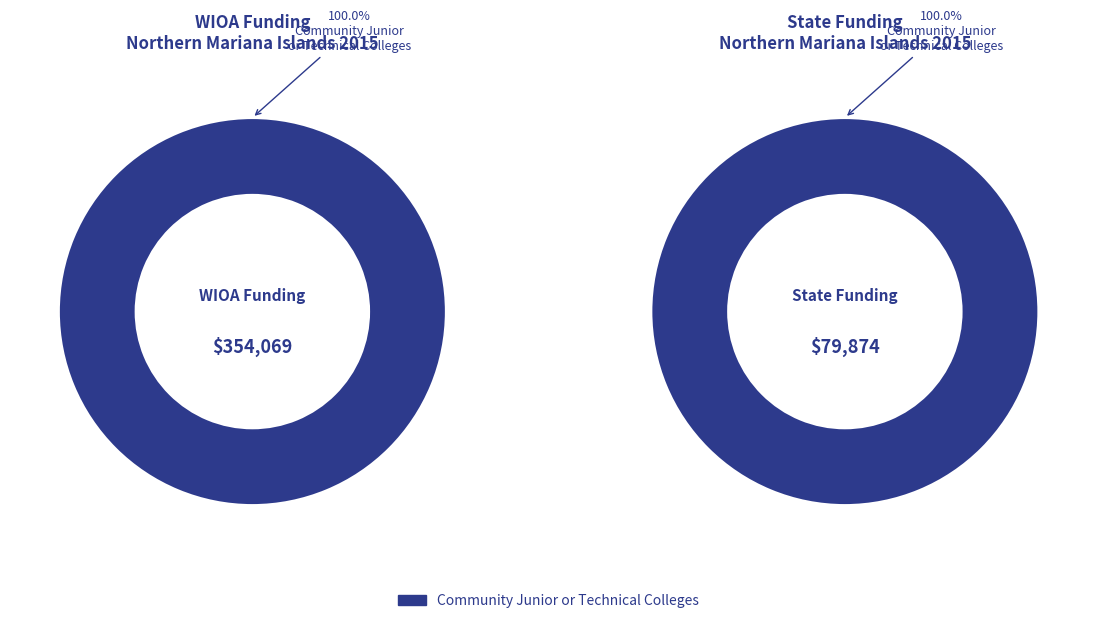

What portion of the pie excludes Faith-based Organizations?

100.0%